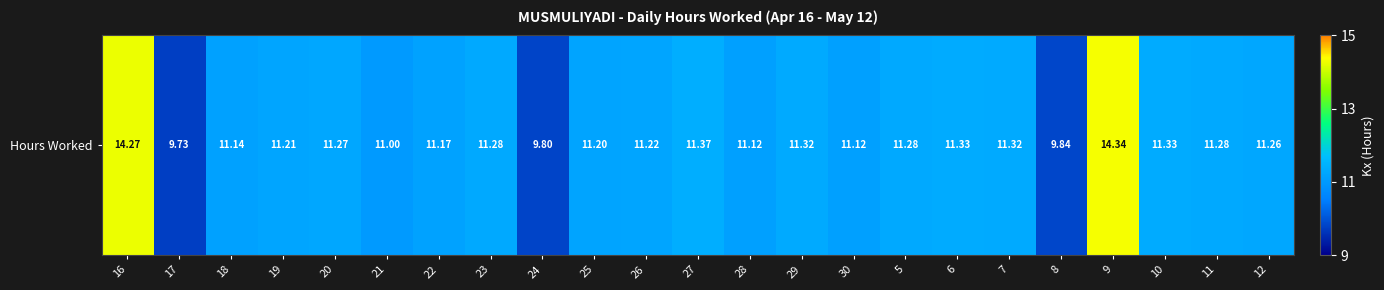

Where does the data first go above 11?

16